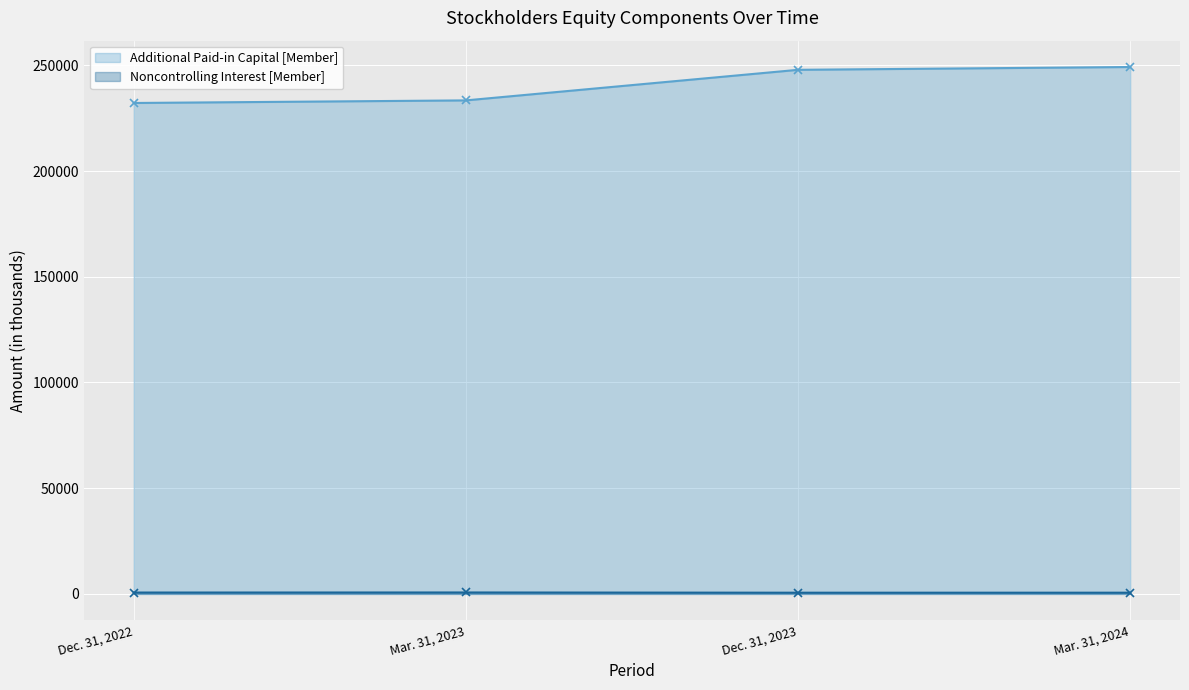

Which series has the widest spread of values?

Additional Paid-in Capital [Member]